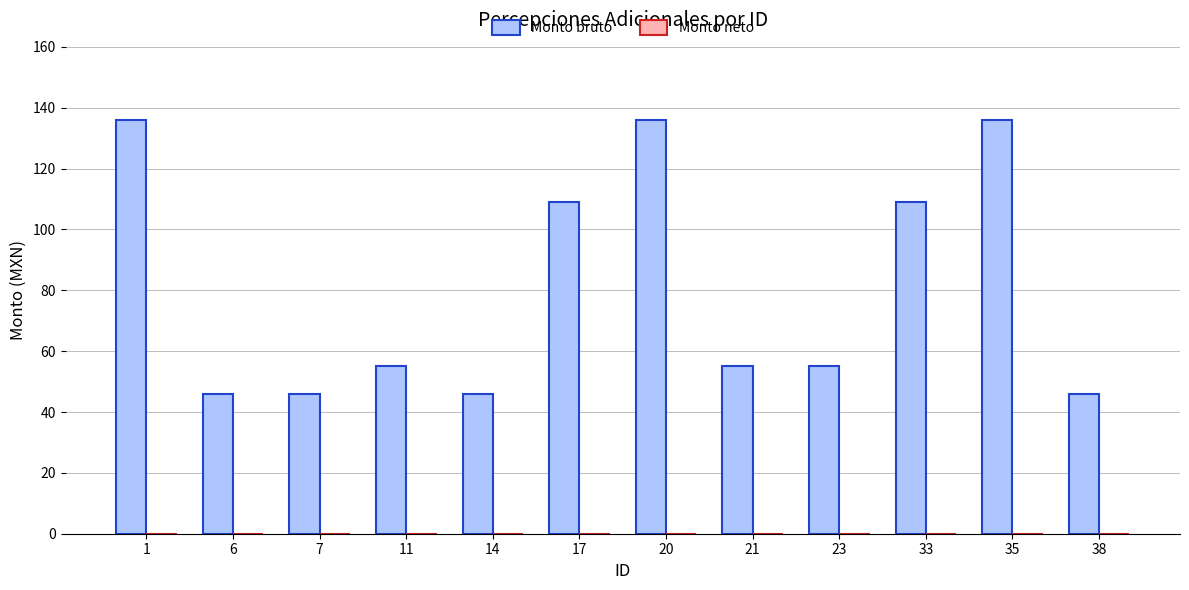

Is it true that the value at 35 is 46?

False